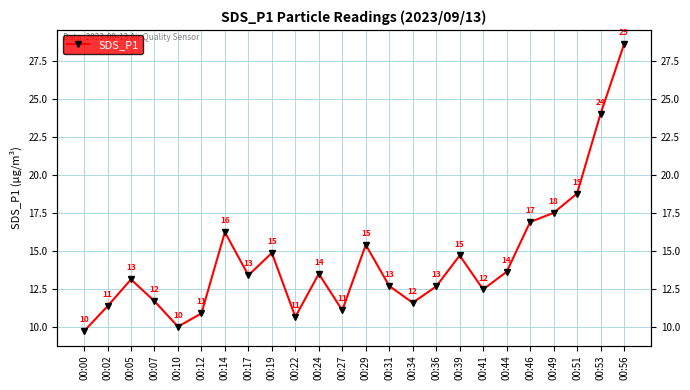

Where does the data first go above 13?

00:05